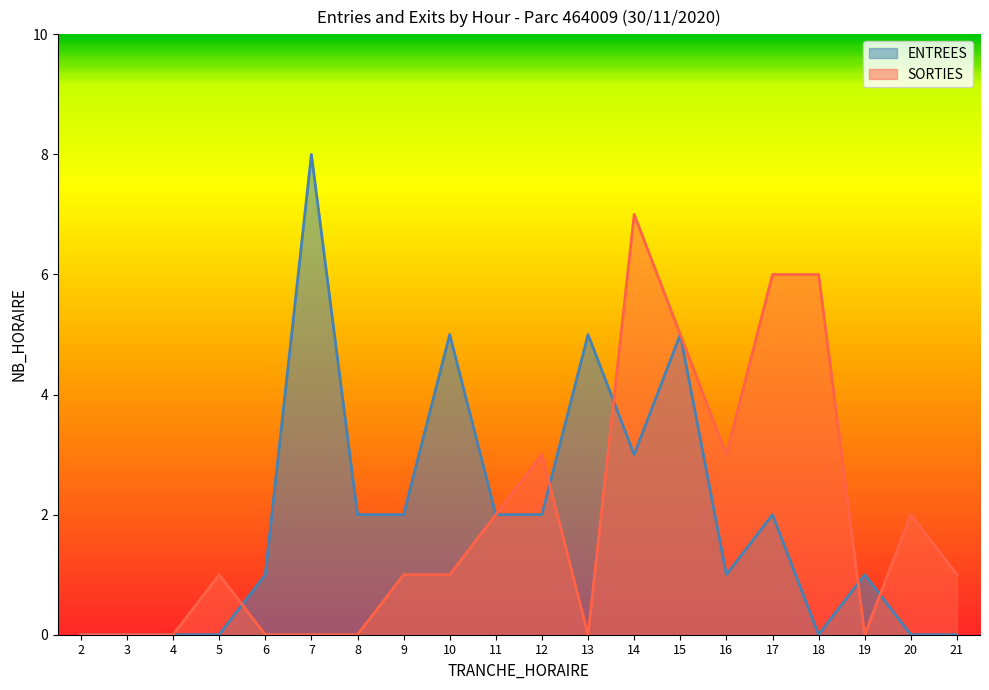

Which series changed the most between 6 and 8?

ENTREES